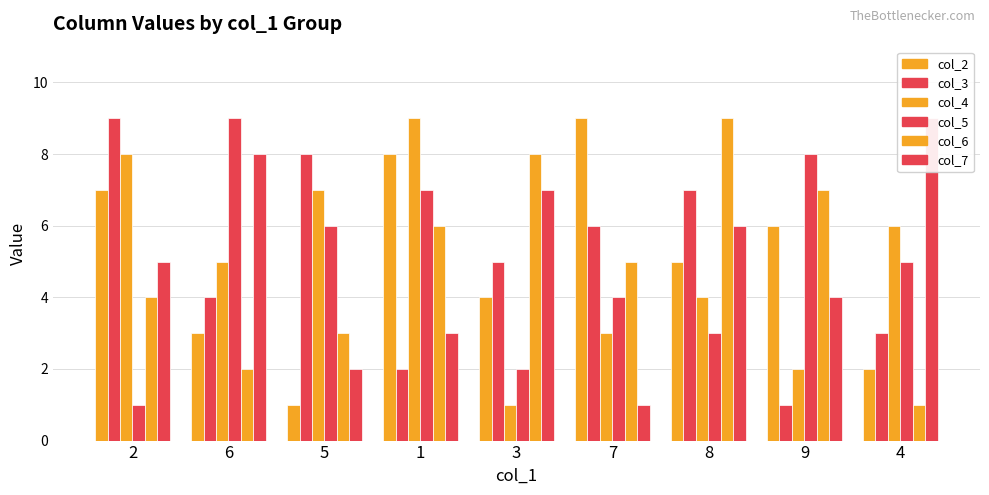

What is the sum of all col_5 values?

45